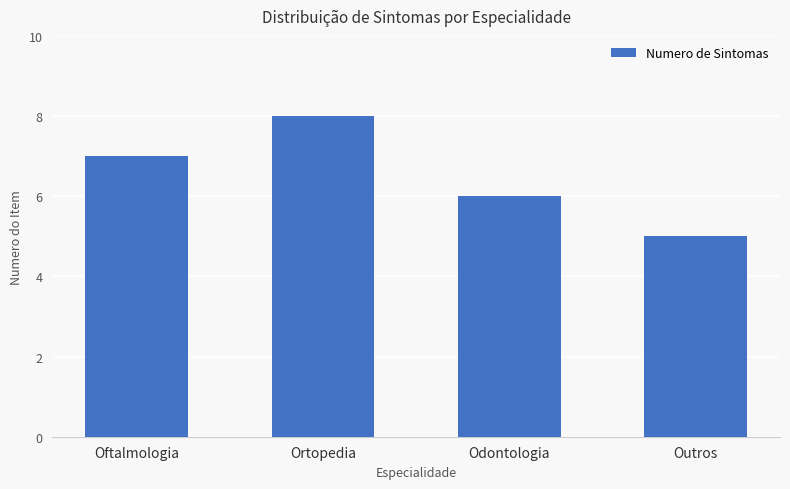

List the labels in order of value, smallest first.

Outros, Odontologia, Oftalmologia, Ortopedia